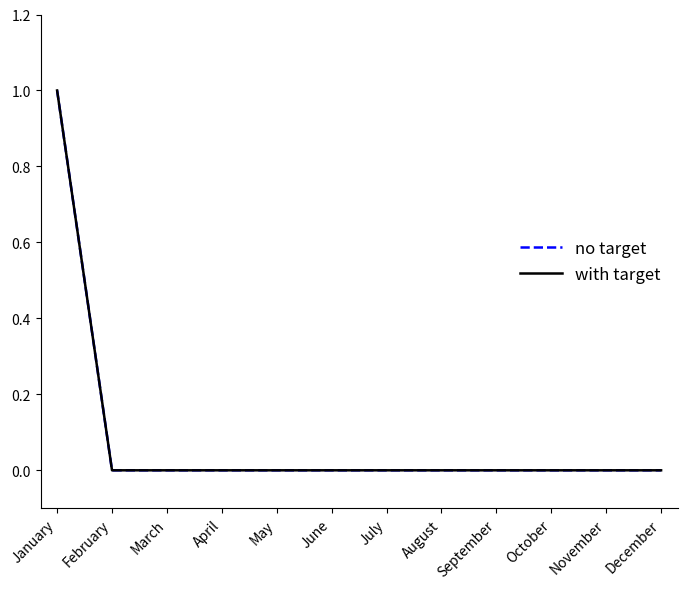

Rank the series at February from highest to lowest value.

no target, with target